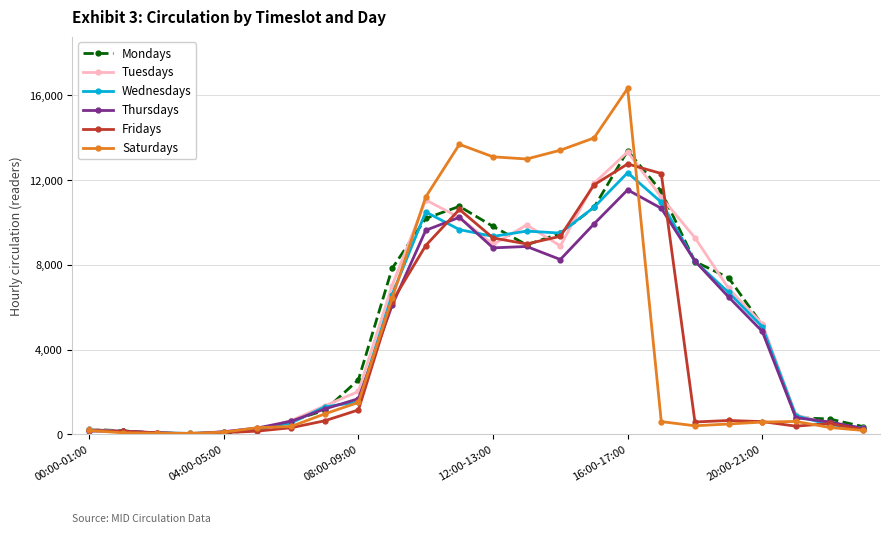

How many lines are shown in the chart?

6